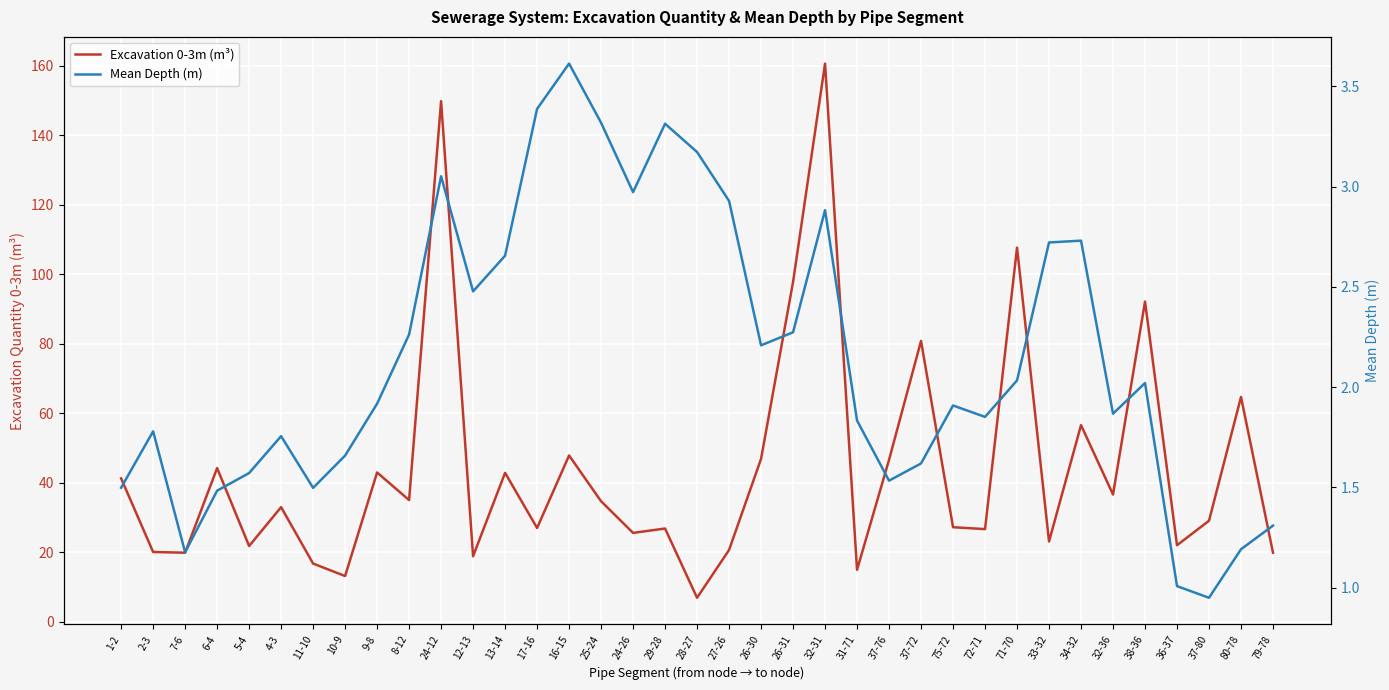

Which series has the widest spread of values?

Excavation 0-3m (m³)